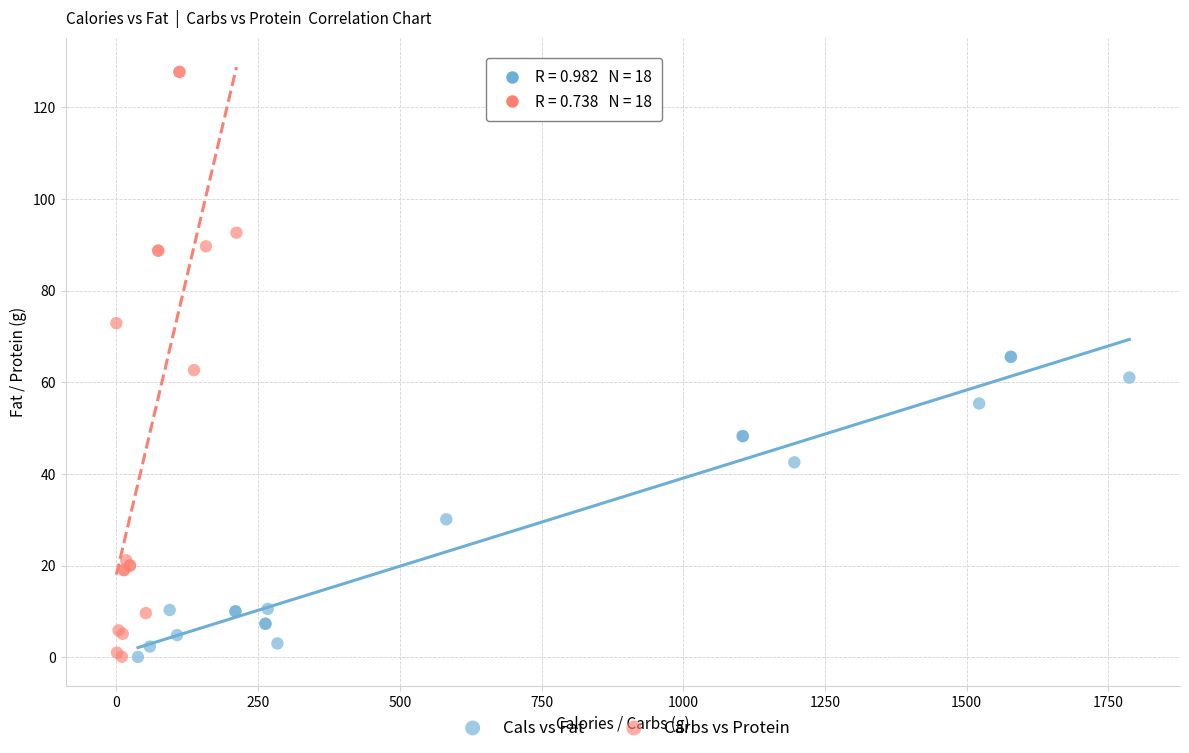

Which series has the largest Y range (max minus min)?

Carbs vs Protein